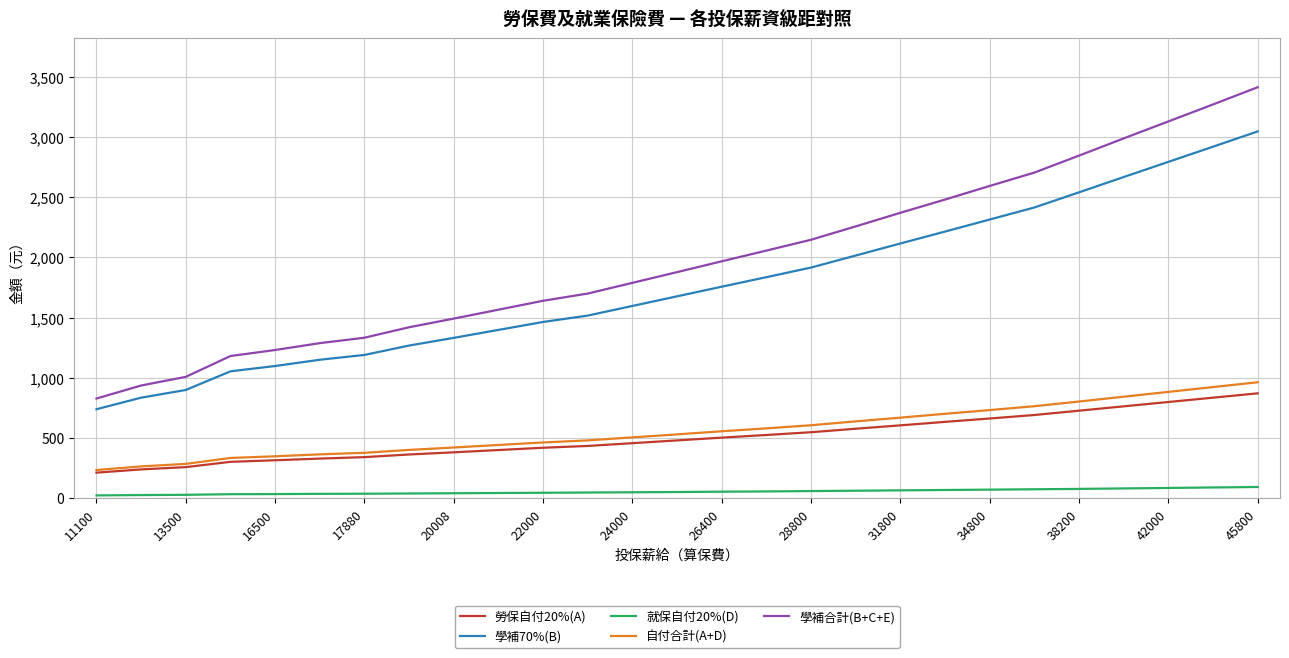

True or false: 就保自付20%(D) and 學補合計(B+C+E) intersect in this chart.

False